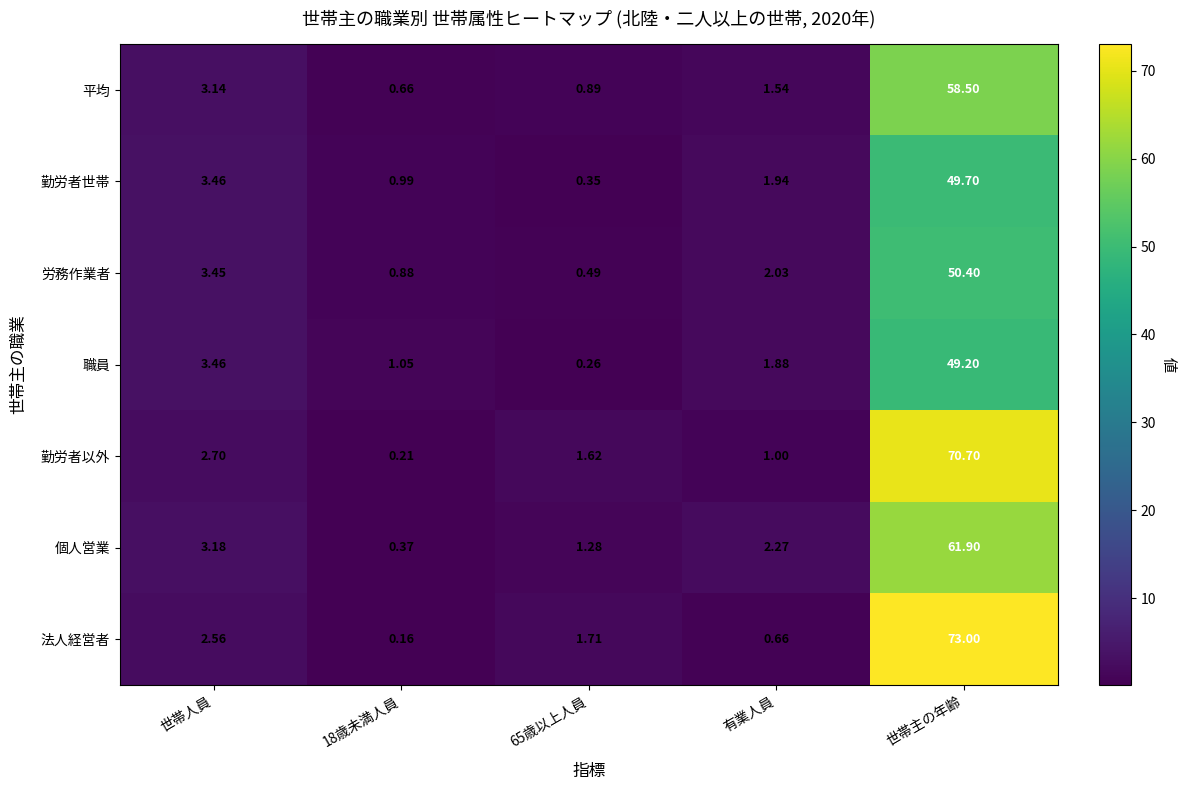

At which label does 勤労者以外 first exceed 1?

世帯人員